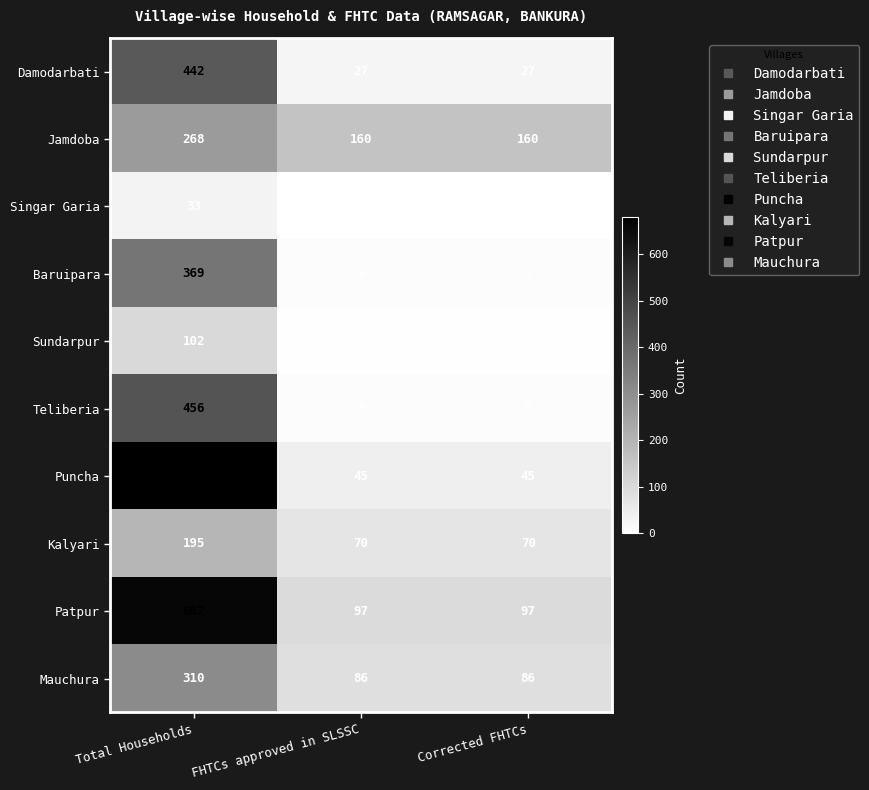

Count the number of categories in the chart.

3